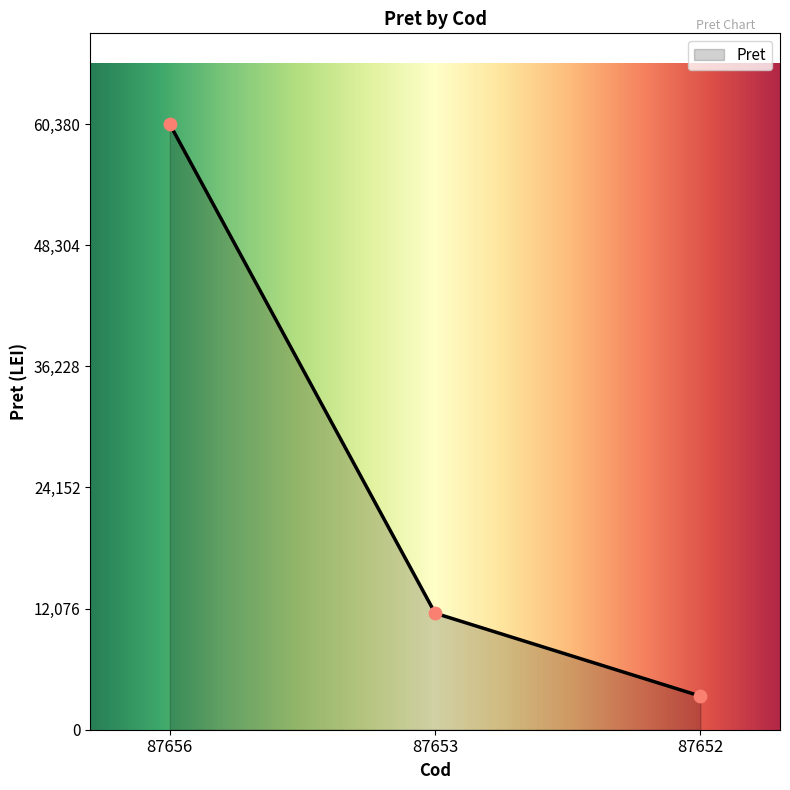

Approximately how many times larger is the value at 87653 compared to 87656?

0.2